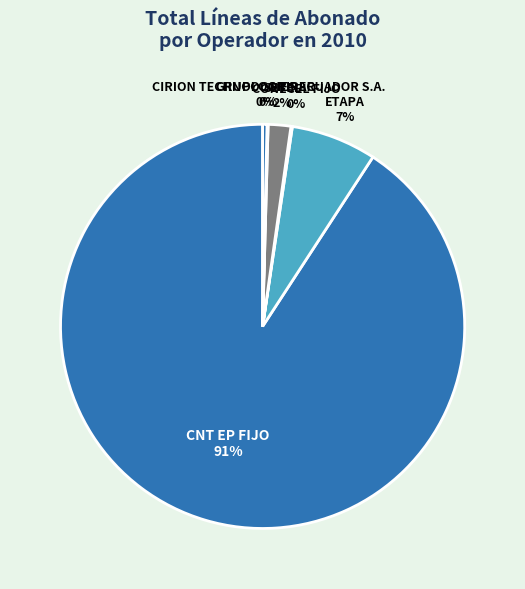

Is there a majority slice in this chart?

Yes